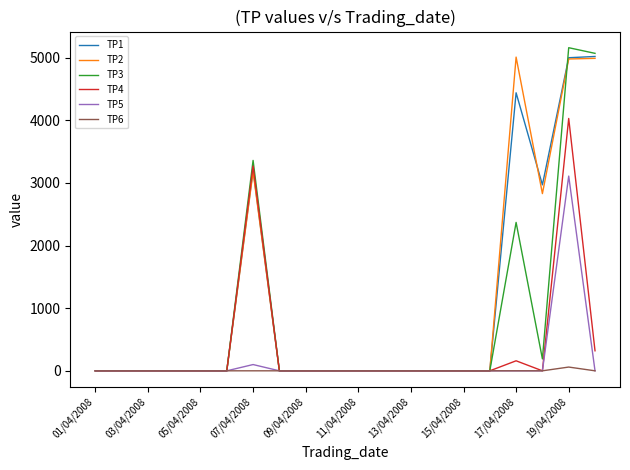

At which category is the sum across all series the highest?

19/04/2008